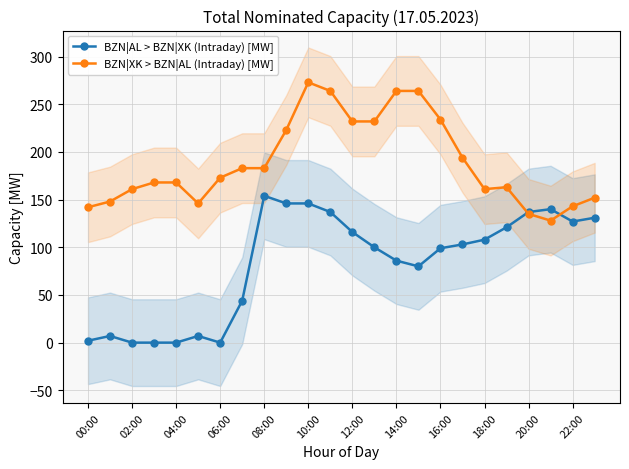

At which label does BZN|XK > BZN|AL (Intraday) [MW] reach its minimum?

21